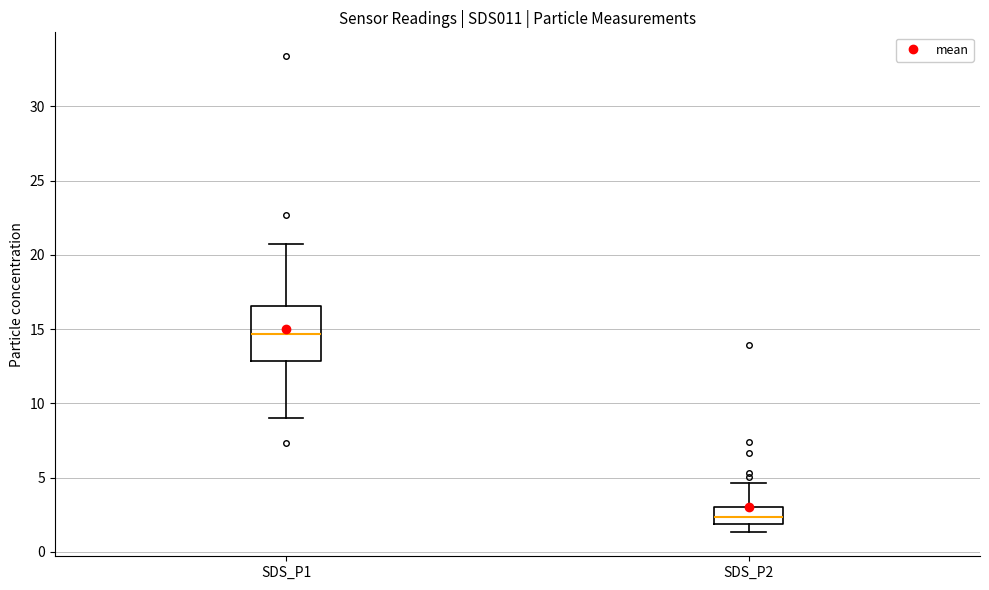

Reading left to right, read every box against the y-axis: the position of its median line, the range the box covers, and the ends of its whiskers. The values are not printed on the chart, so give them approximately, as read against the axis.

SDS_P1: median 14.5, box 13.0 to 16.5, whiskers 9.0 to 21.0
SDS_P2: median 2.5, box 2.0 to 3.0, whiskers 1.5 to 4.5